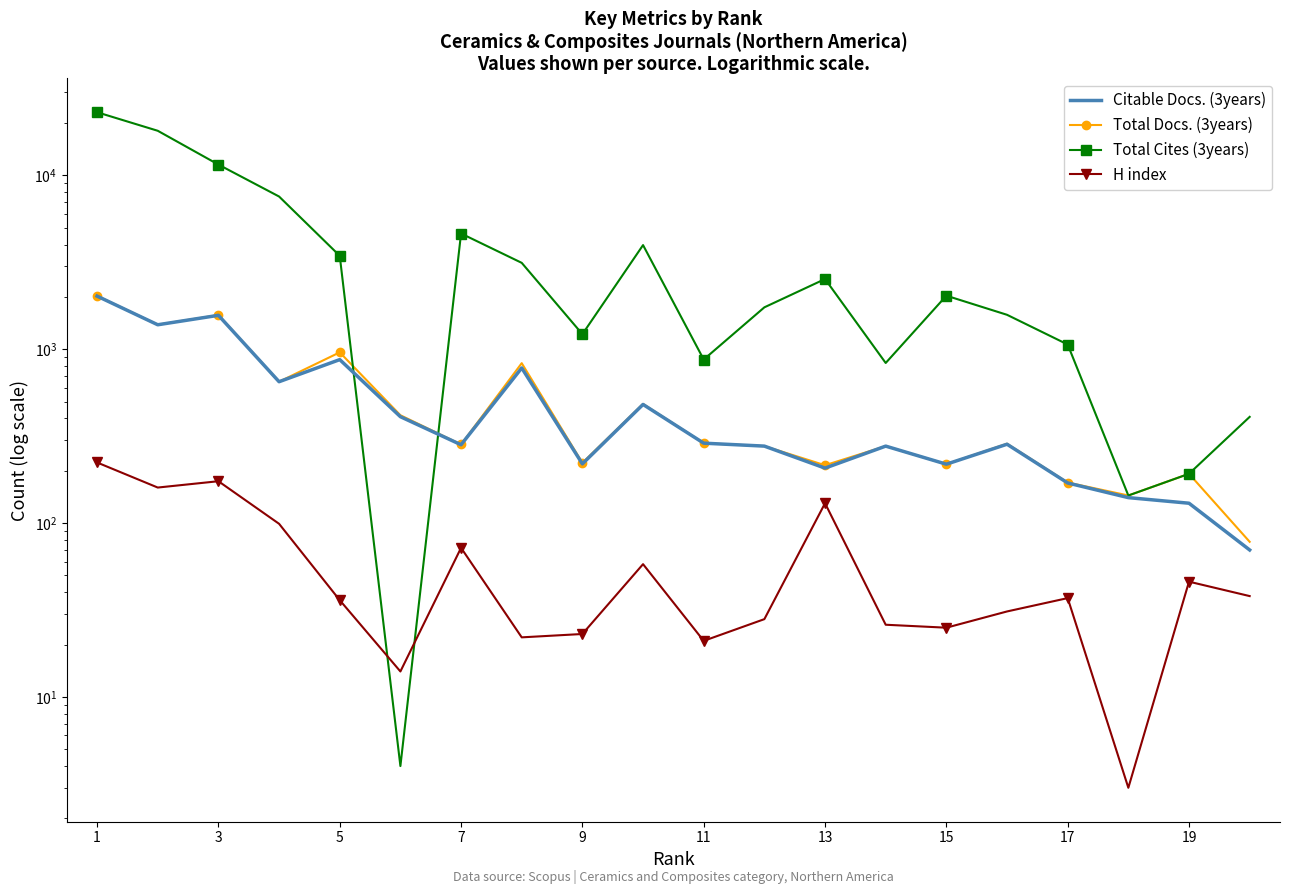

Where does the Total Cites (3years) series first go above 2031?

1